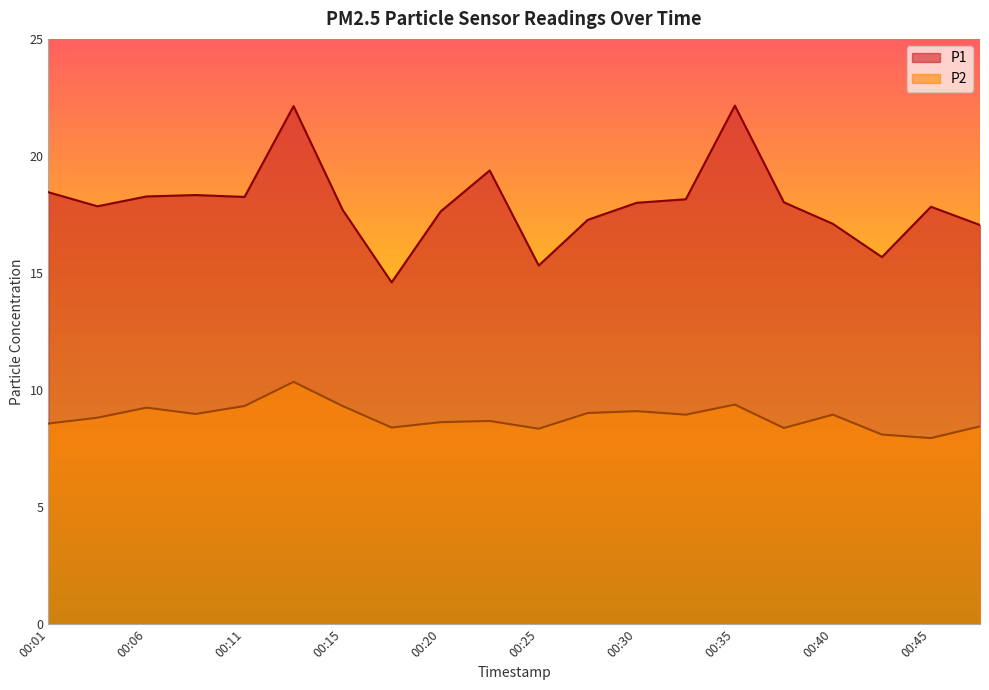

Which has a higher value, 00:23 or 00:11?

00:23